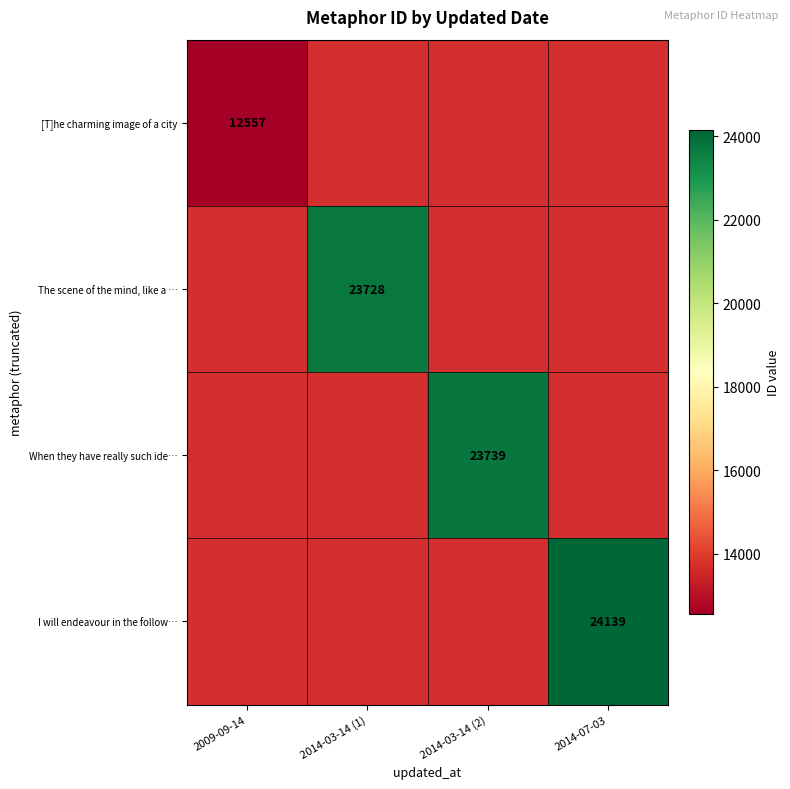

Is it true that [T]he charming image of a city equals 12557 at 2009-09-14?

True